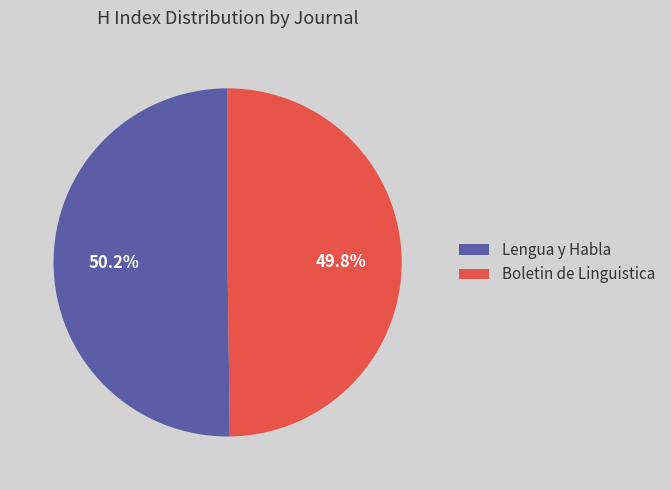

What is the ratio of the value at Boletin de Linguistica to the value at Lengua y Habla?

1.0